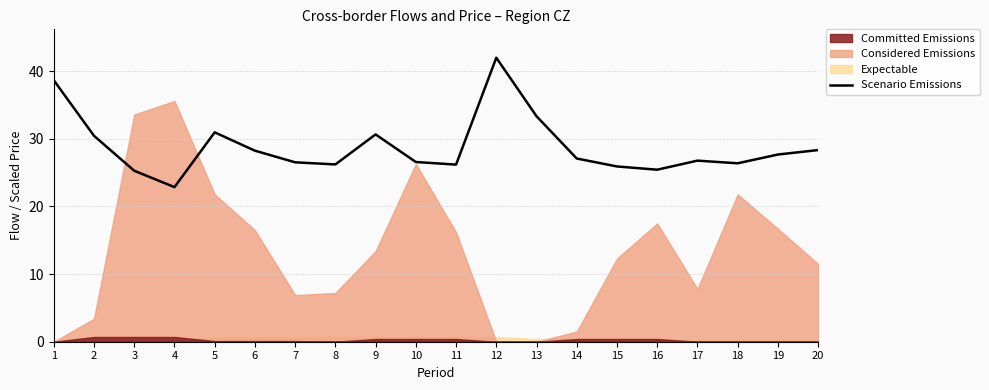

What is the value of the 8th point from the left?

26.2